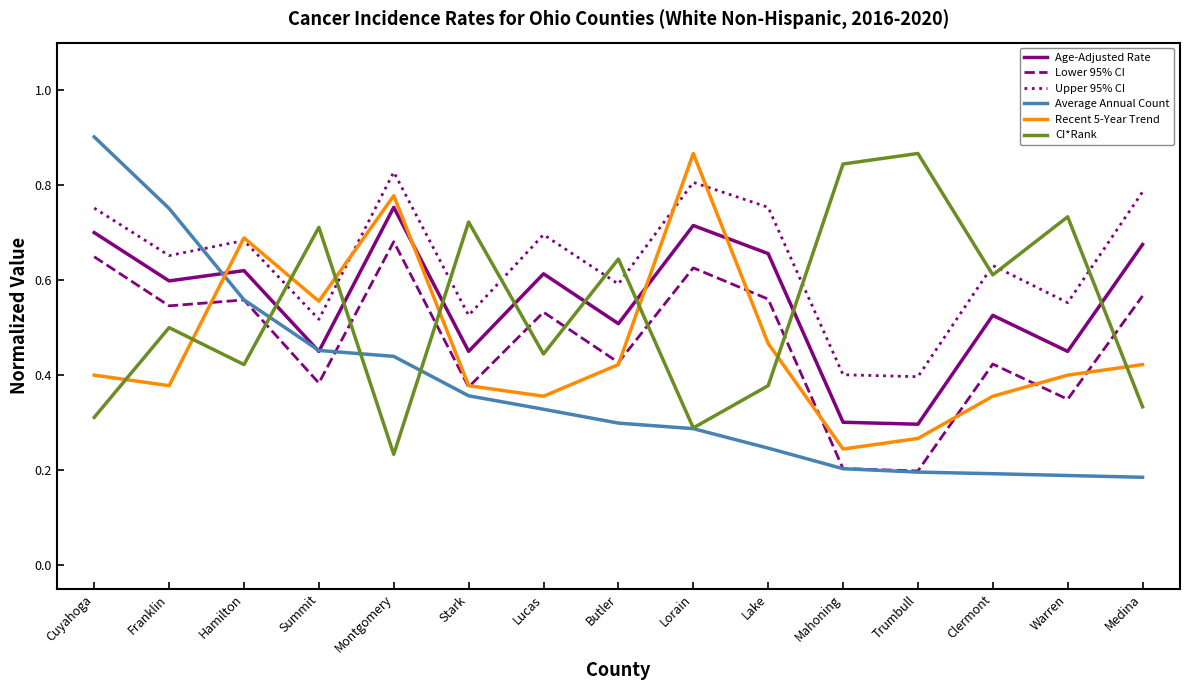

Is it true that CI*Rank equals 0.4 at Lucas?

True